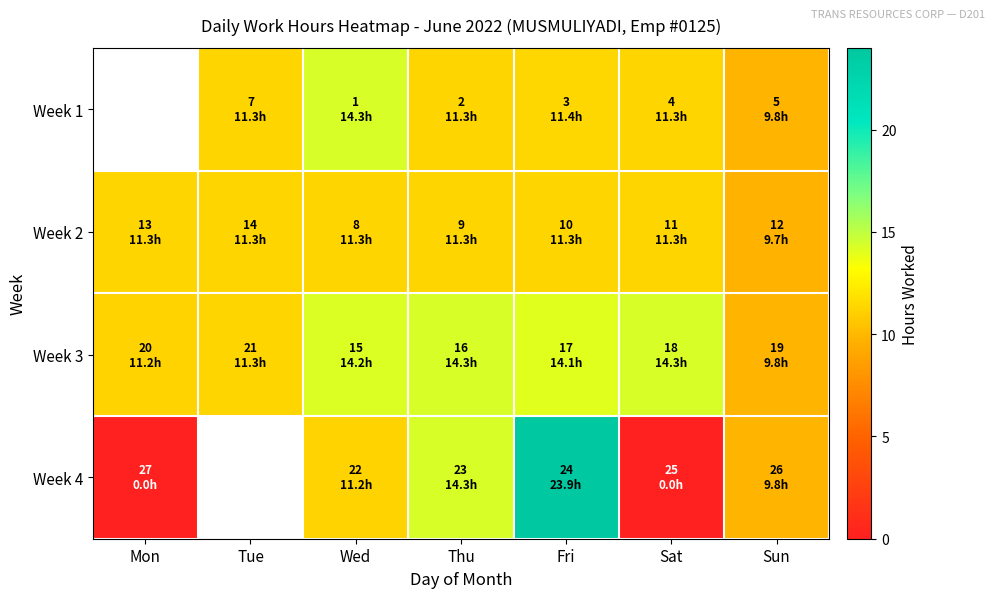

Which series changed the most between Mon and Sat?

Week 3